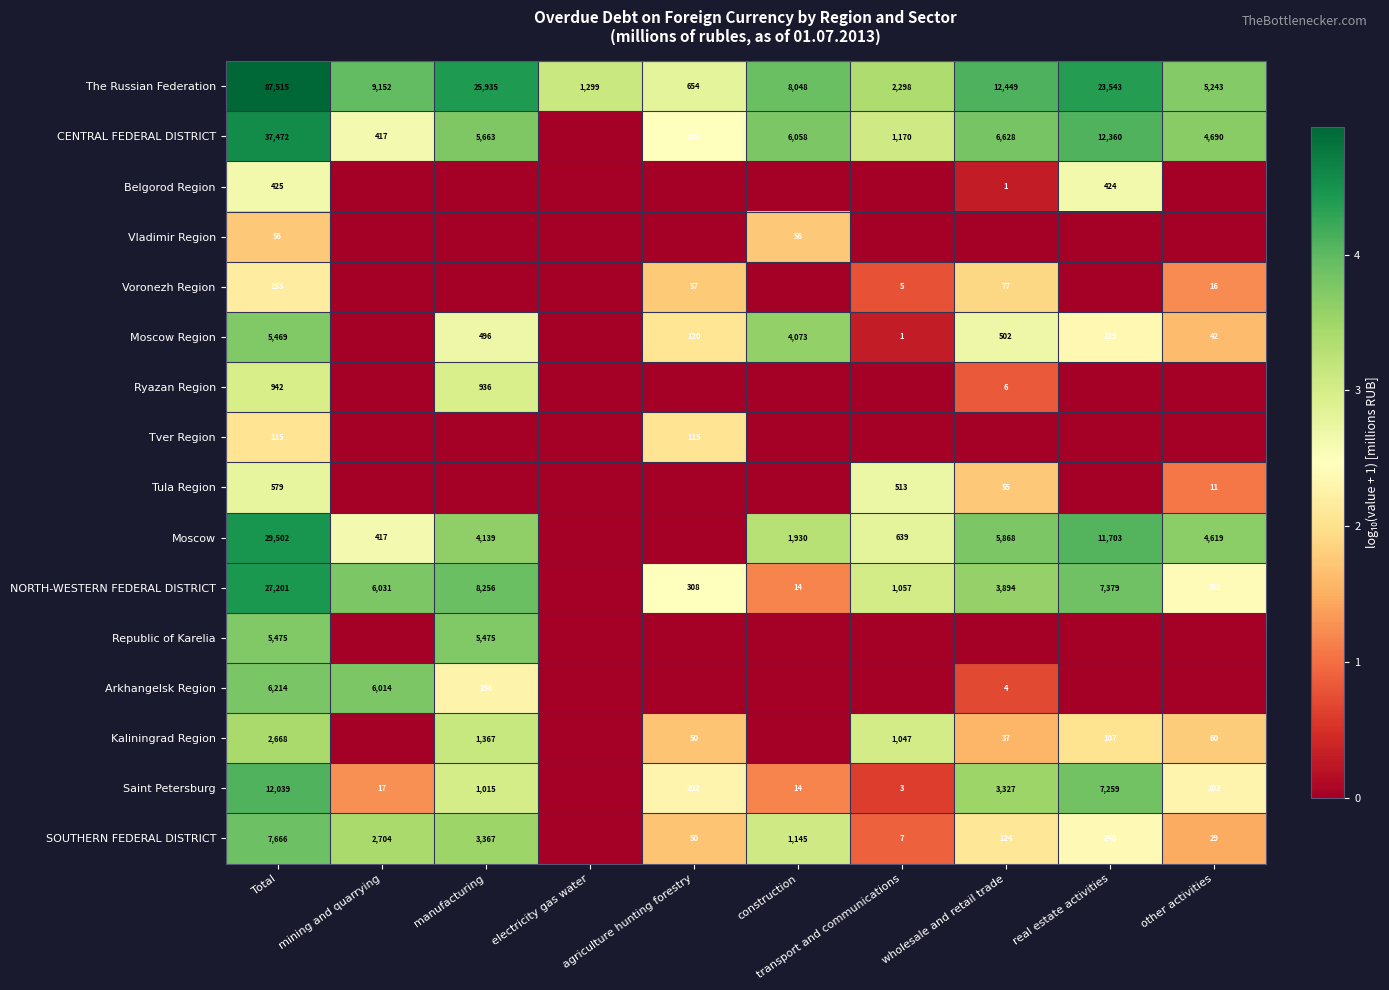

What is the maximum value shown in the chart?

4.9